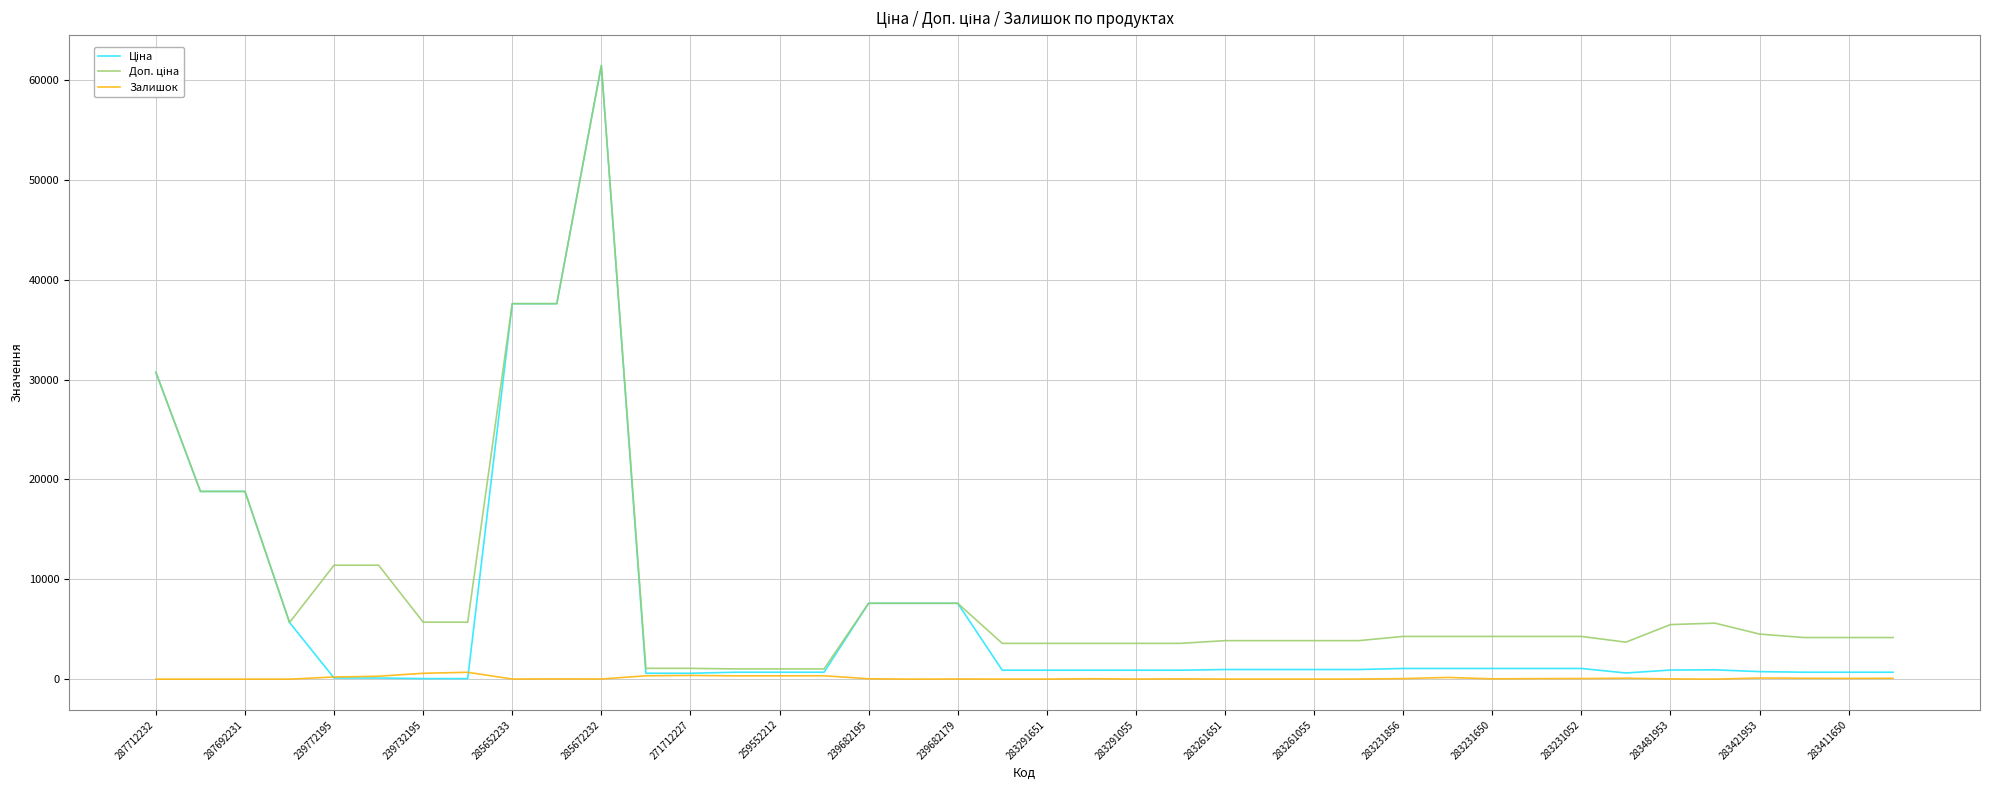

What is the greatest value displayed?

61434.3